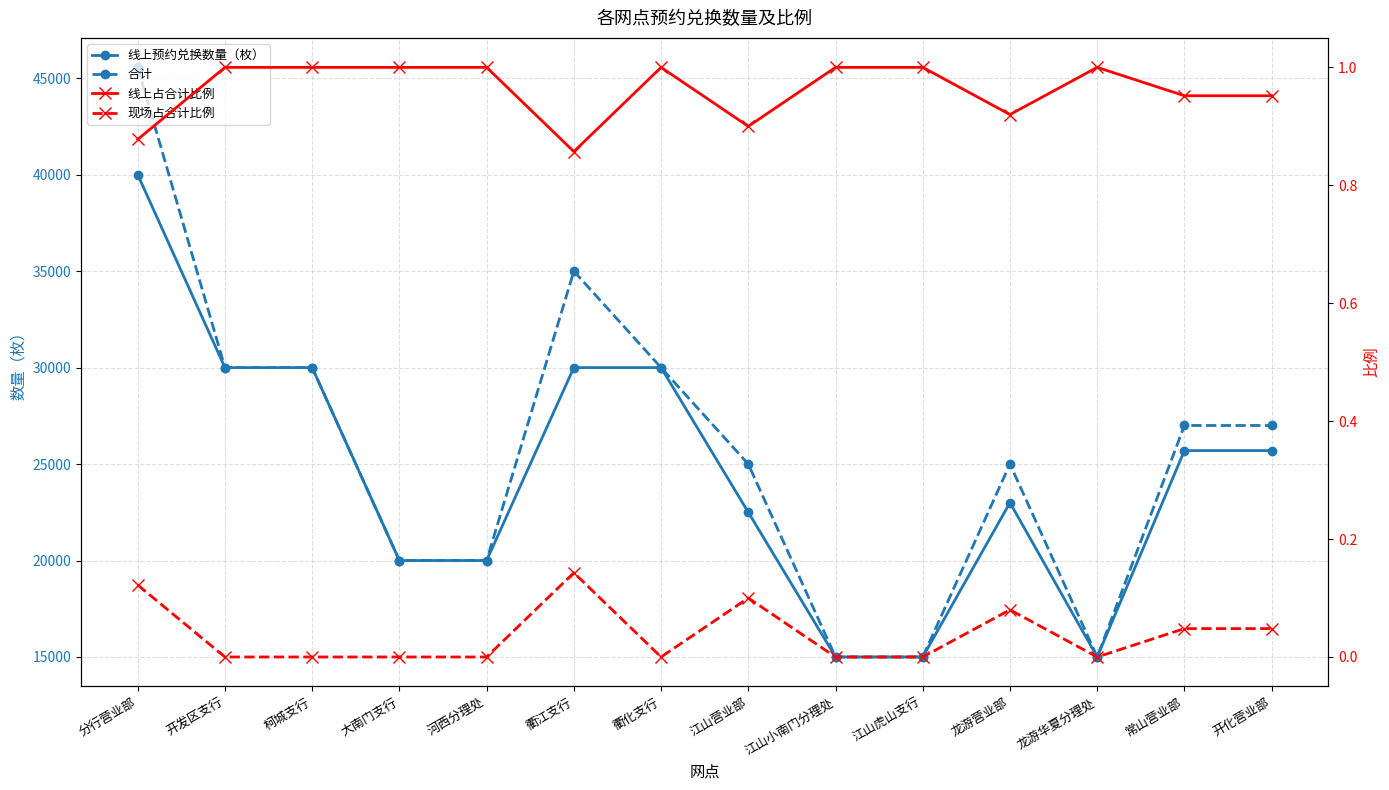

Is the value of 线上占合计比例 at 衢江支行 greater than the value of 合计 at 江山小南门分理处?

No